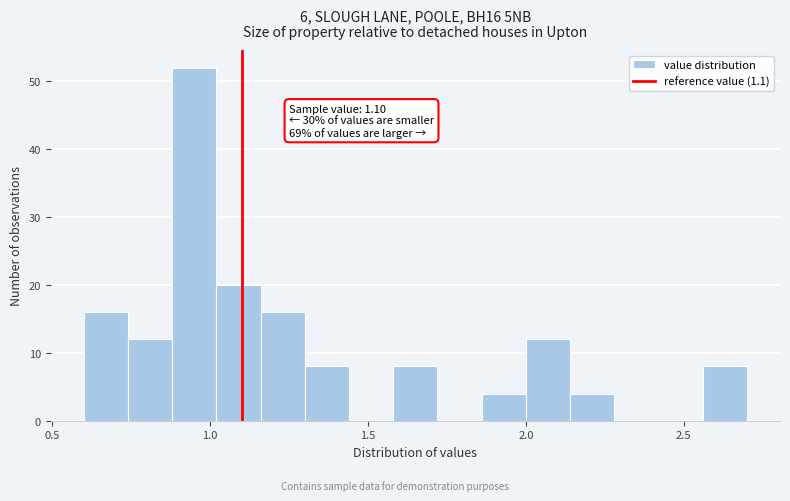

Read against the x-axis, roughly where is the centre of the tallest bar?

0.95